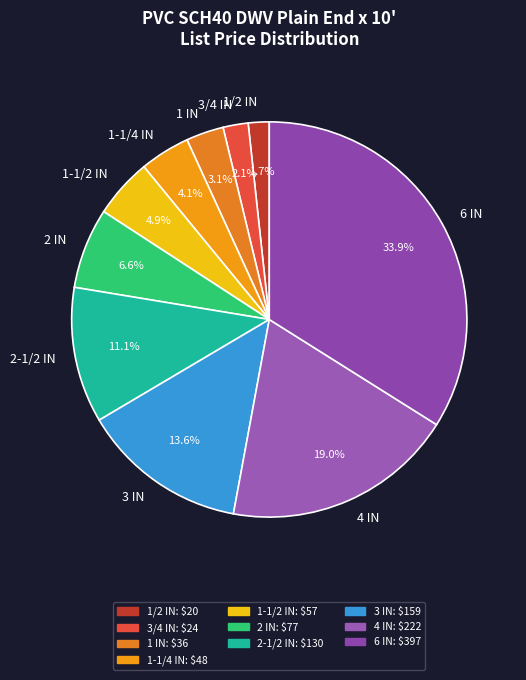

Count the number of slices in the pie.

10